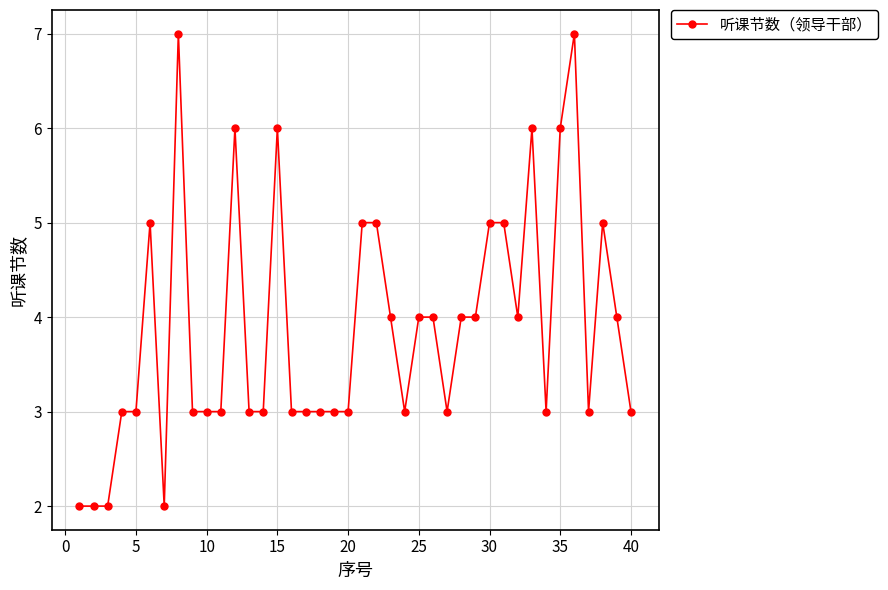

What is the sum of all values?

155